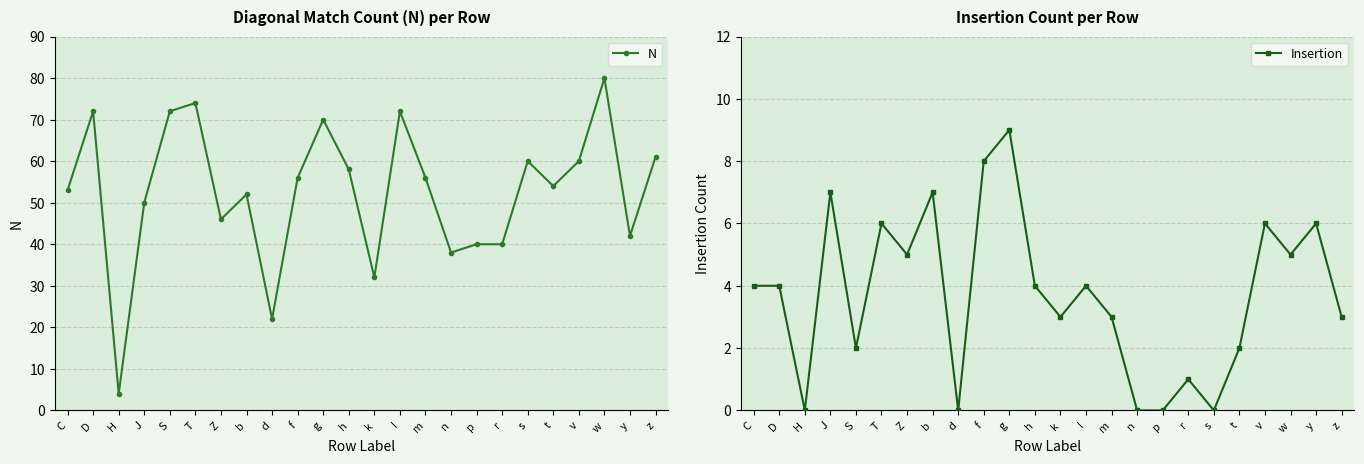

True or false: N and Insertion cross at least once.

False